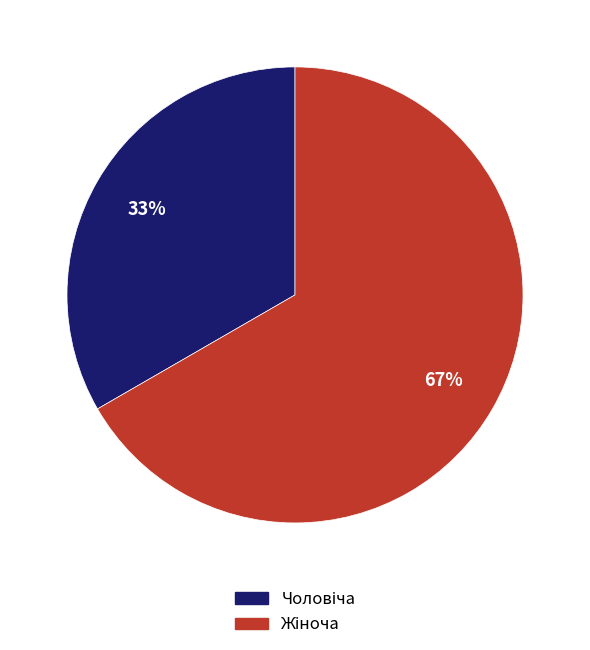

To the nearest percent, what is the average slice percentage?

50%